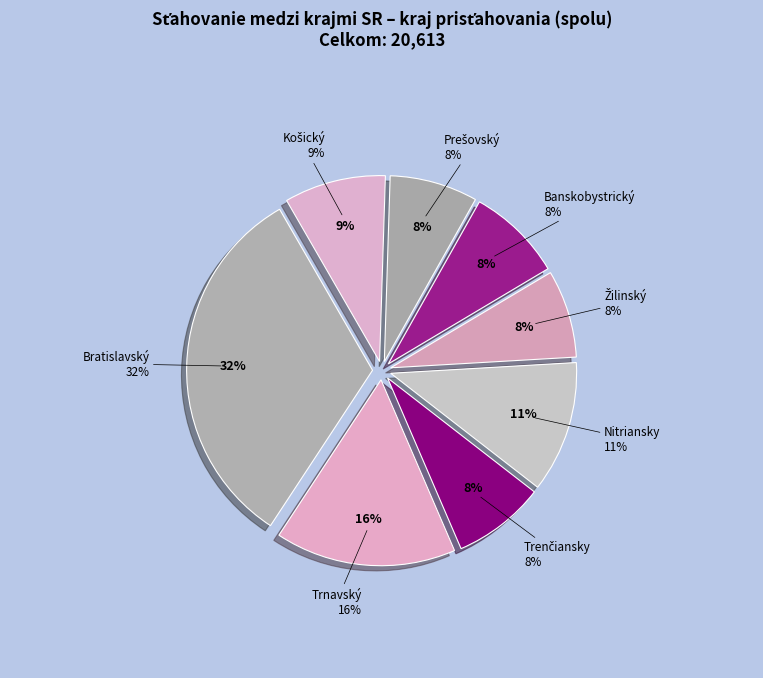

Which category has the biggest portion of the pie?

Bratislavský